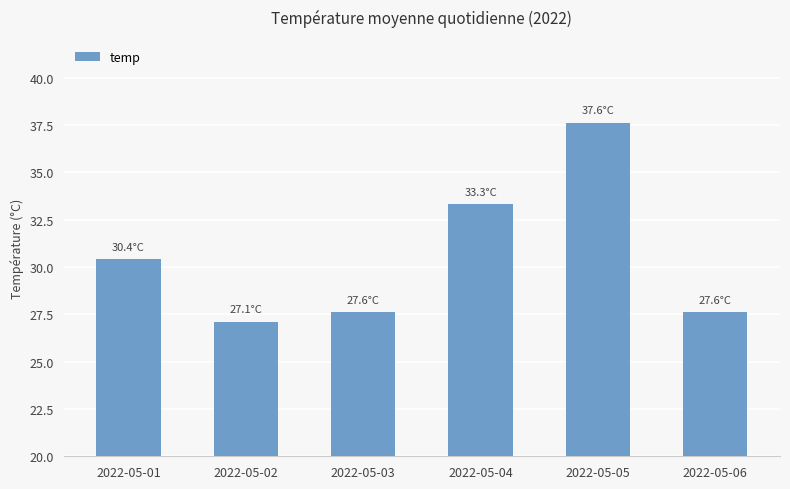

Reading left to right, extract all data points from this chart.

2022-05-01=30.4	2022-05-02=27.1	2022-05-03=27.6	2022-05-04=33.3	2022-05-05=37.6	2022-05-06=27.6